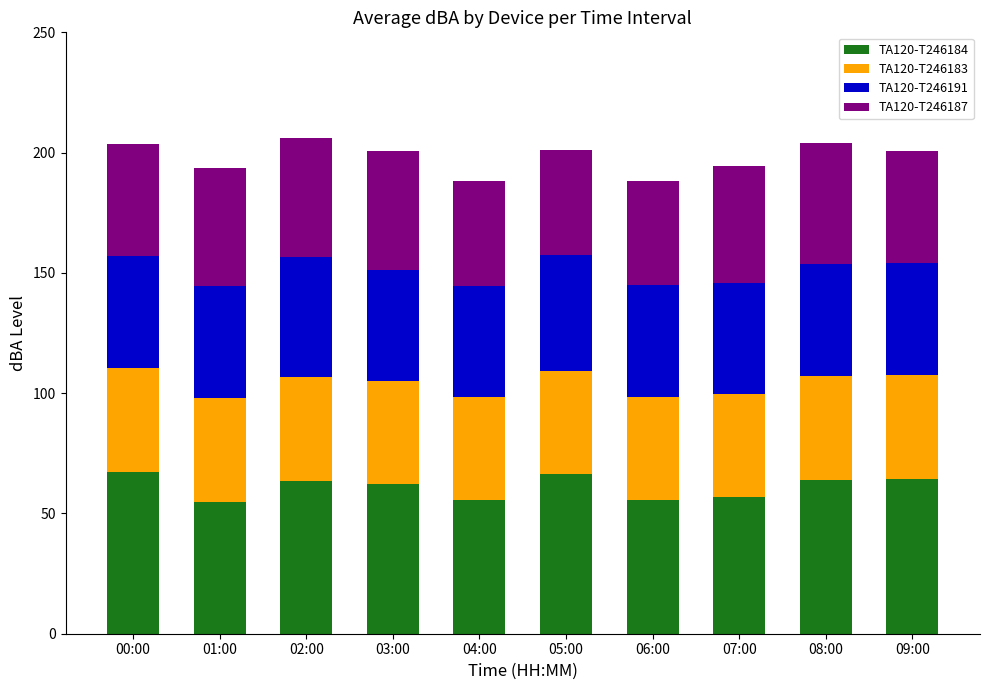

What is the total value across all series at 05:00?

201.2